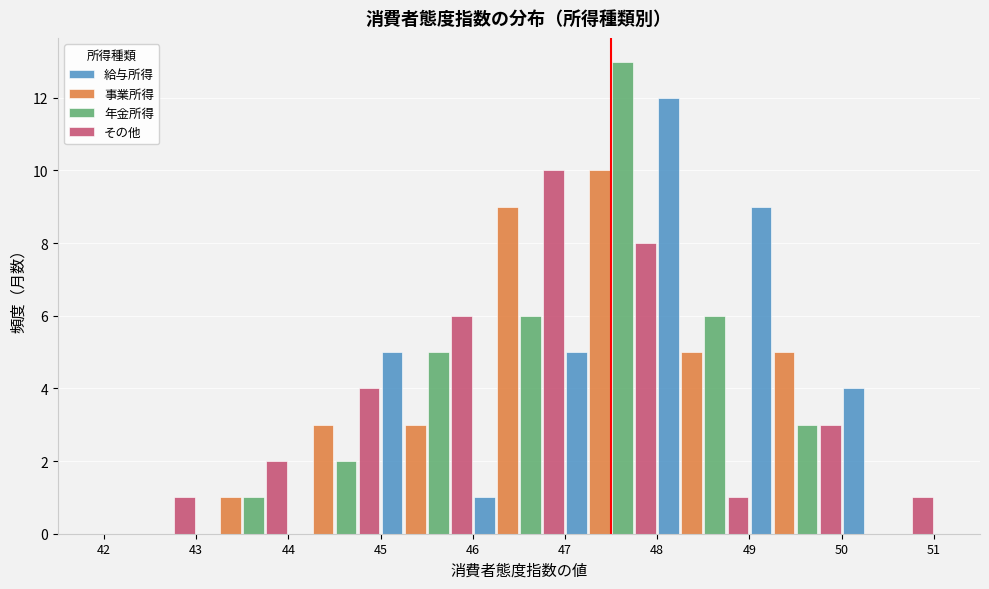

What is the height of the 事業所得 bar covering 49 to 50 on the x-axis? The values are not printed on the chart, so give them approximately, as read against the axis.

5